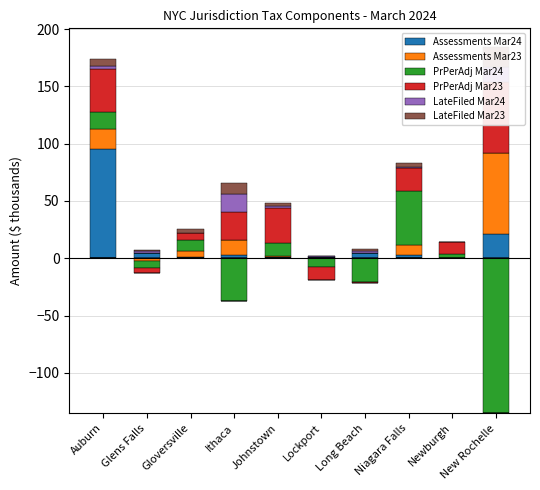

Between Auburn and Niagara Falls, which series saw the biggest shift?

Assessments Mar24